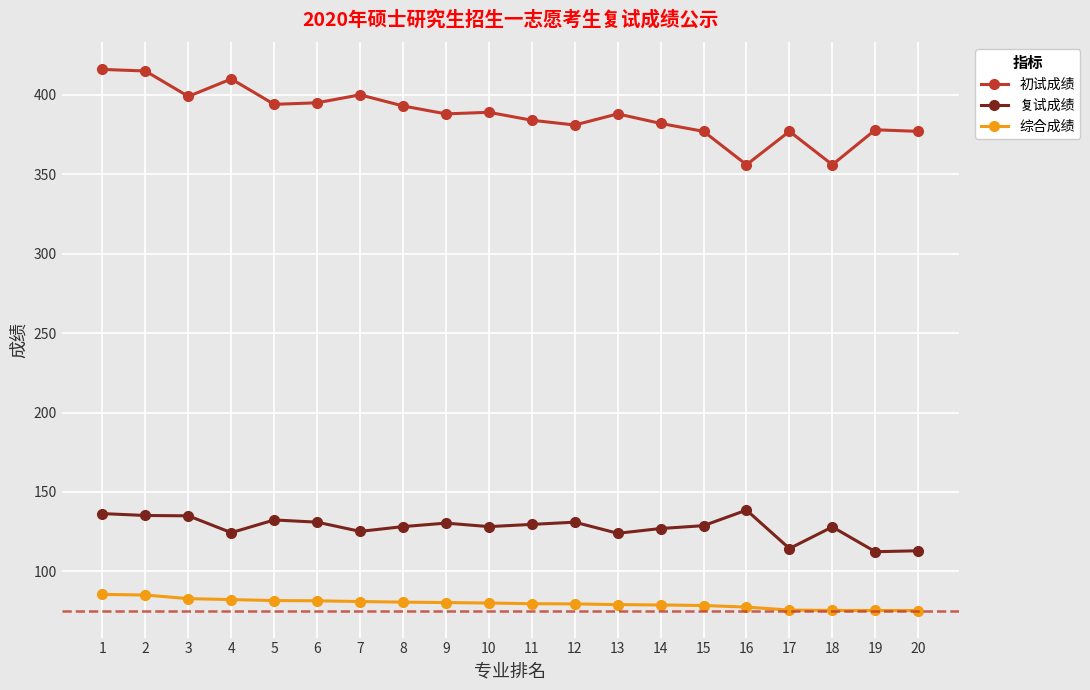

Is it true that 初试成绩 equals 662.6 at 5?

False